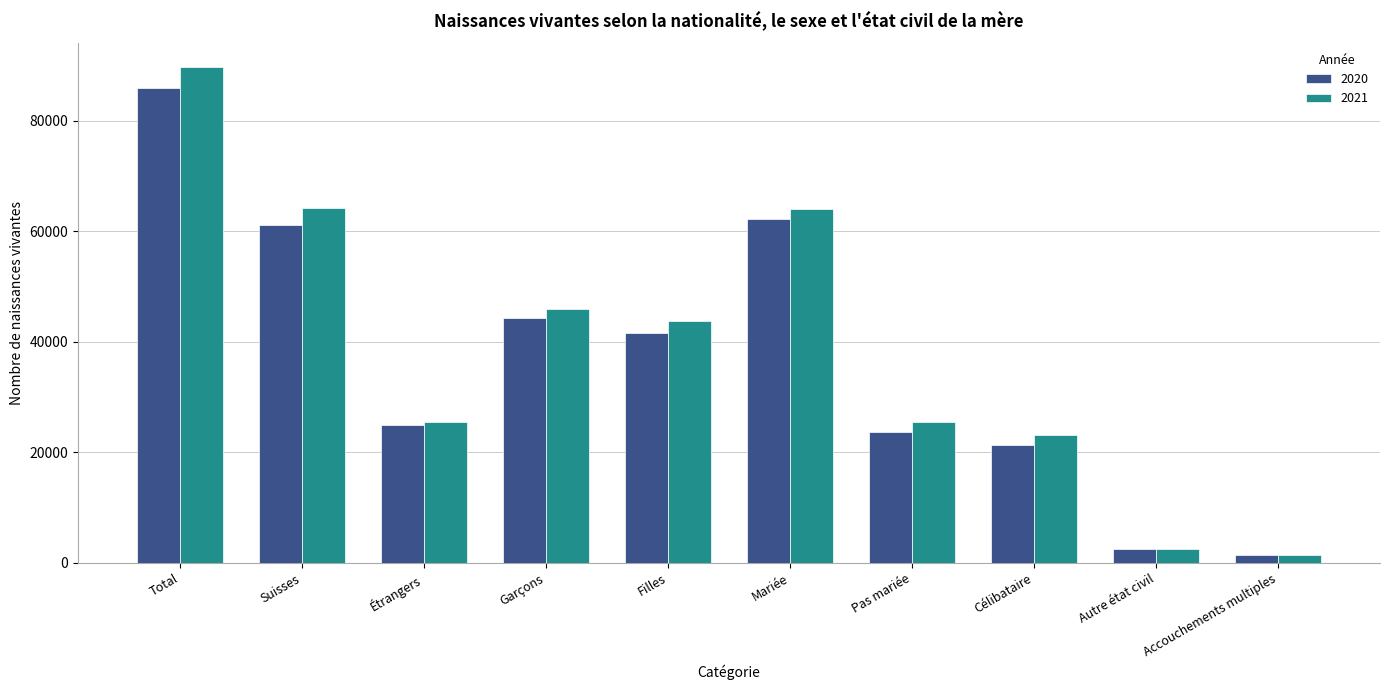

What position from the right is Autre état civil?

2